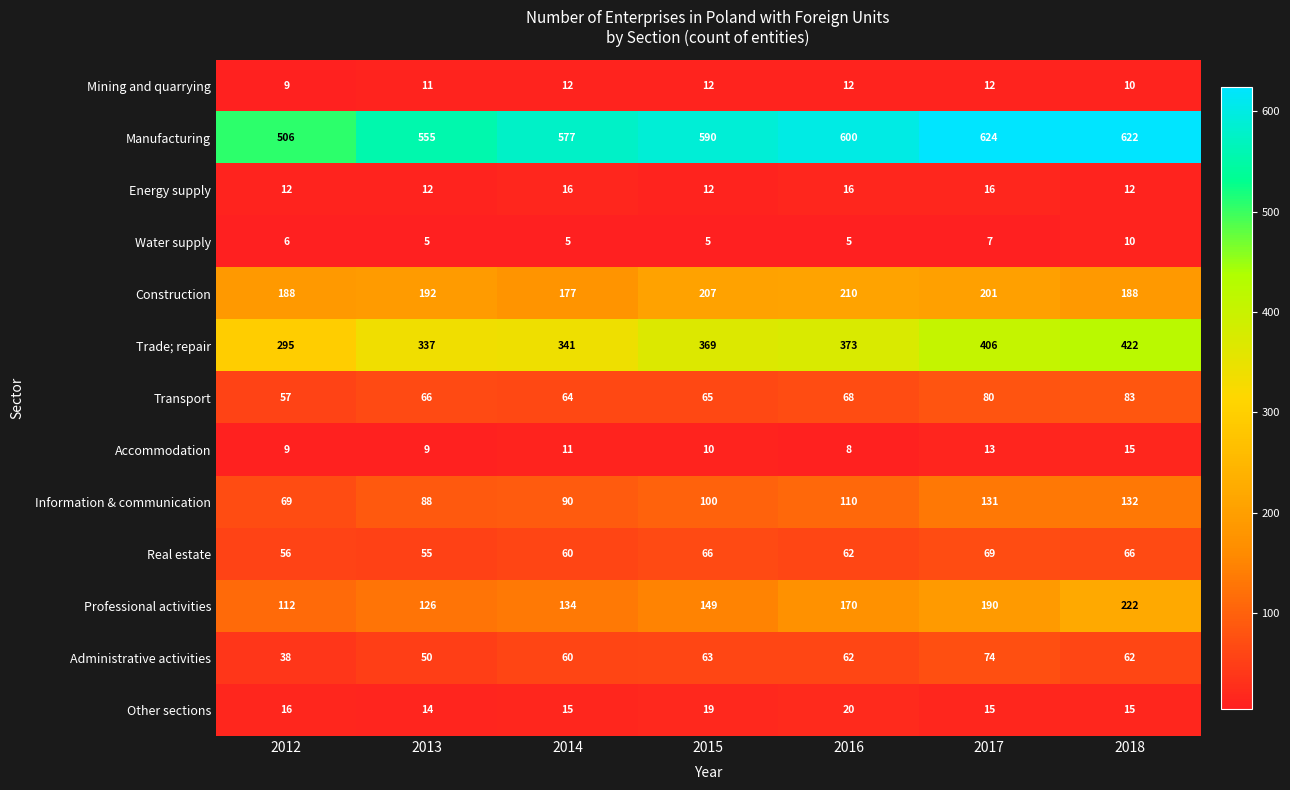

Is it true that Water supply equals 3 at 2014?

False